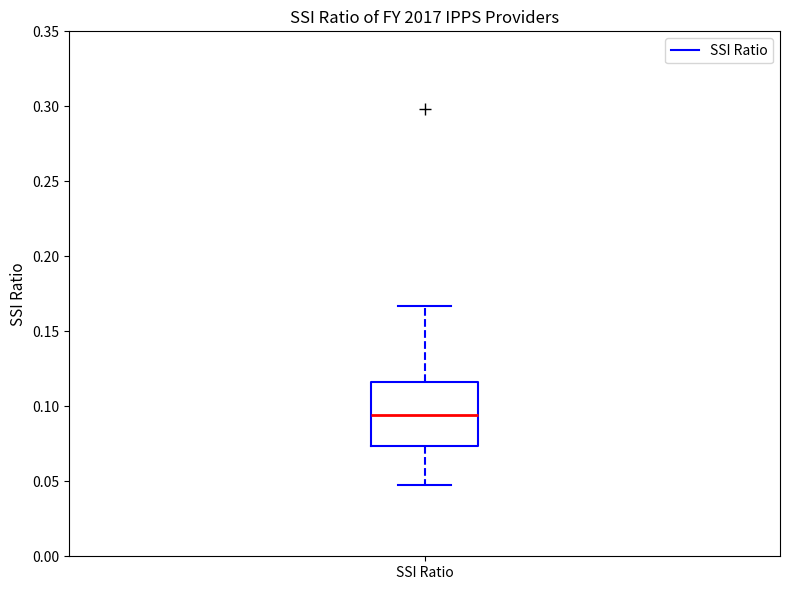

Read this box plot against the y-axis: the position of the median line, the range covered by the box, and the ends of both whiskers. The values are not printed on the chart, so give them approximately, as read against the axis.

median 0.095, box 0.075 to 0.115, whiskers 0.045 to 0.165